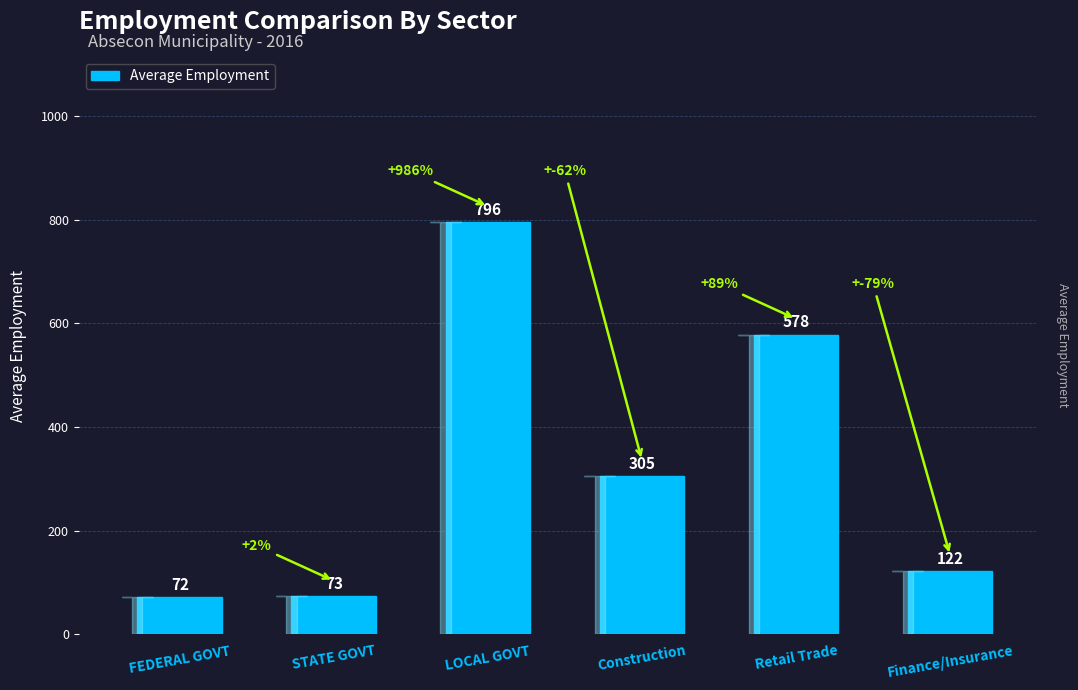

How many values are below 305?

3